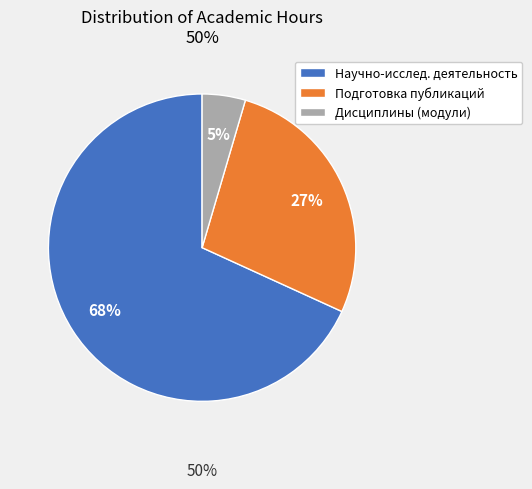

Do Дисциплины (модули) and Подготовка публикаций together represent more than half of the pie?

No